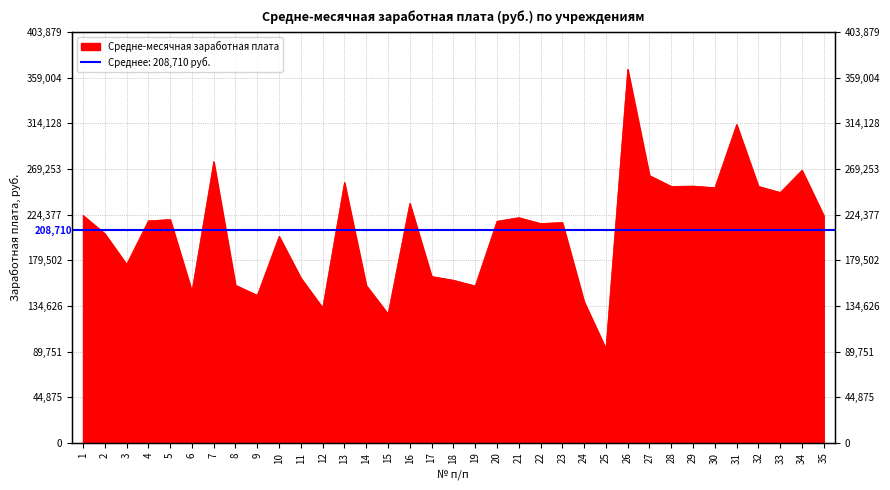

What is the difference between the maximum and minimum values?

274599